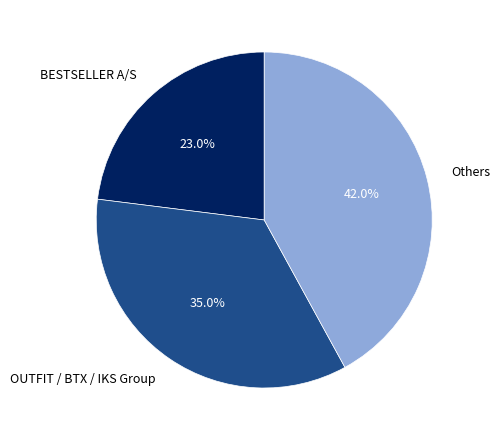

To the nearest percent, what is the average slice percentage?

33%